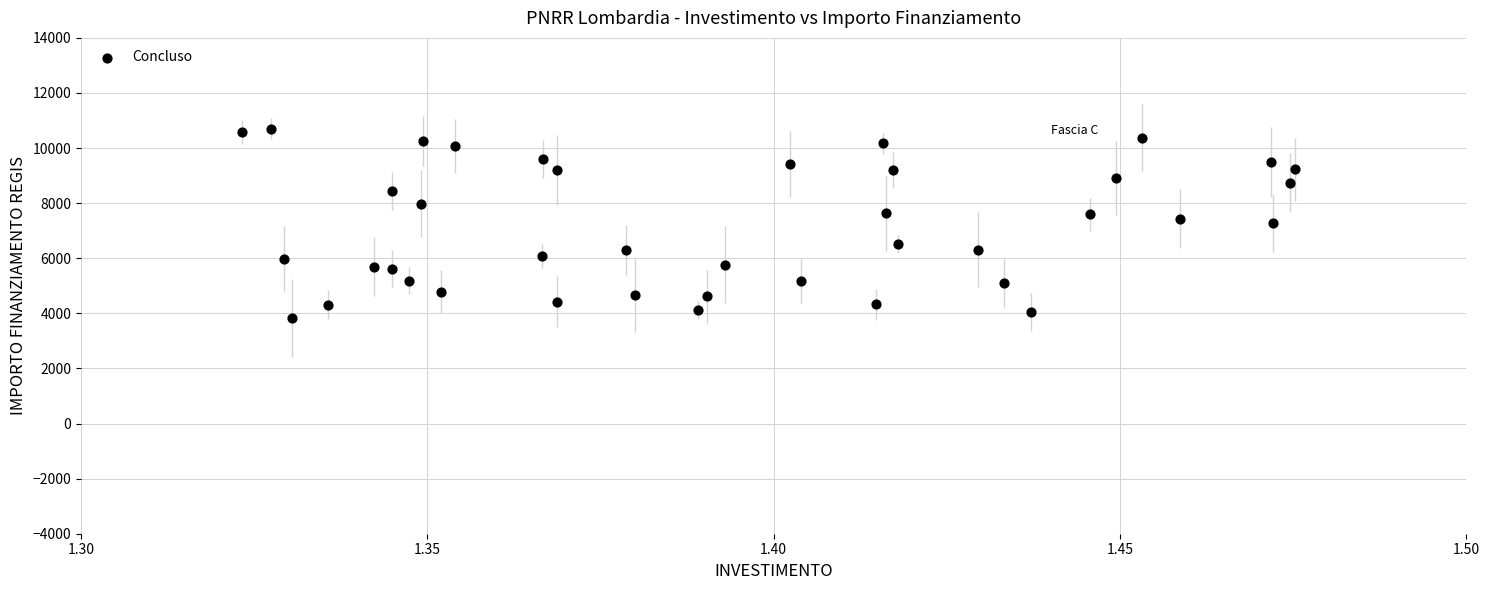

What is the range of Y values (max minus min)?

6869.6